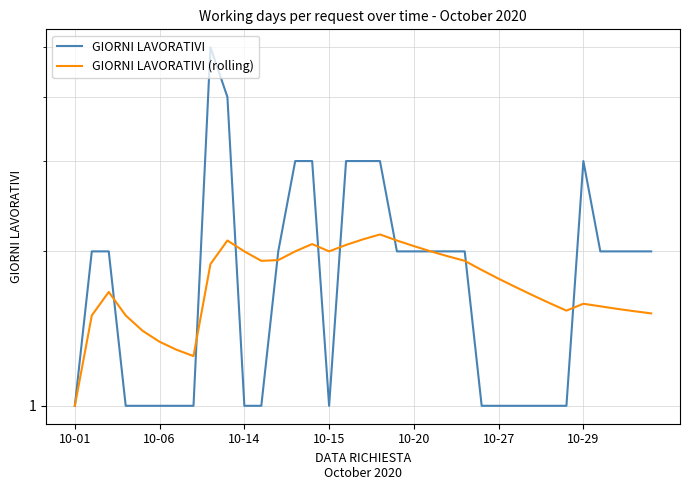

Where is GIORNI LAVORATIVI (rolling) nearest to the value 1?

10-01